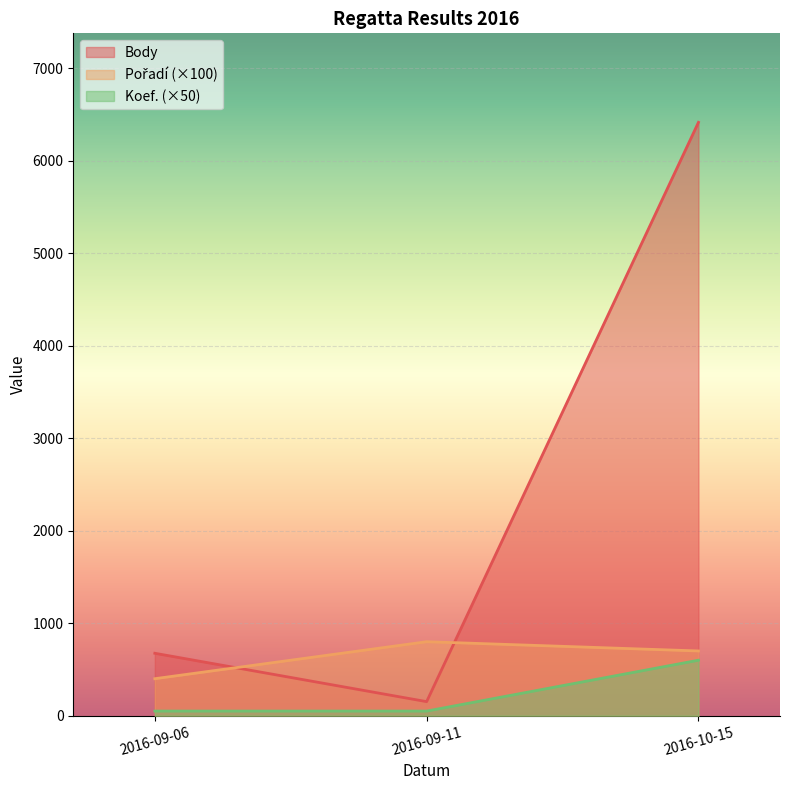

What is the label of the 2nd point from the left?

2016-09-11